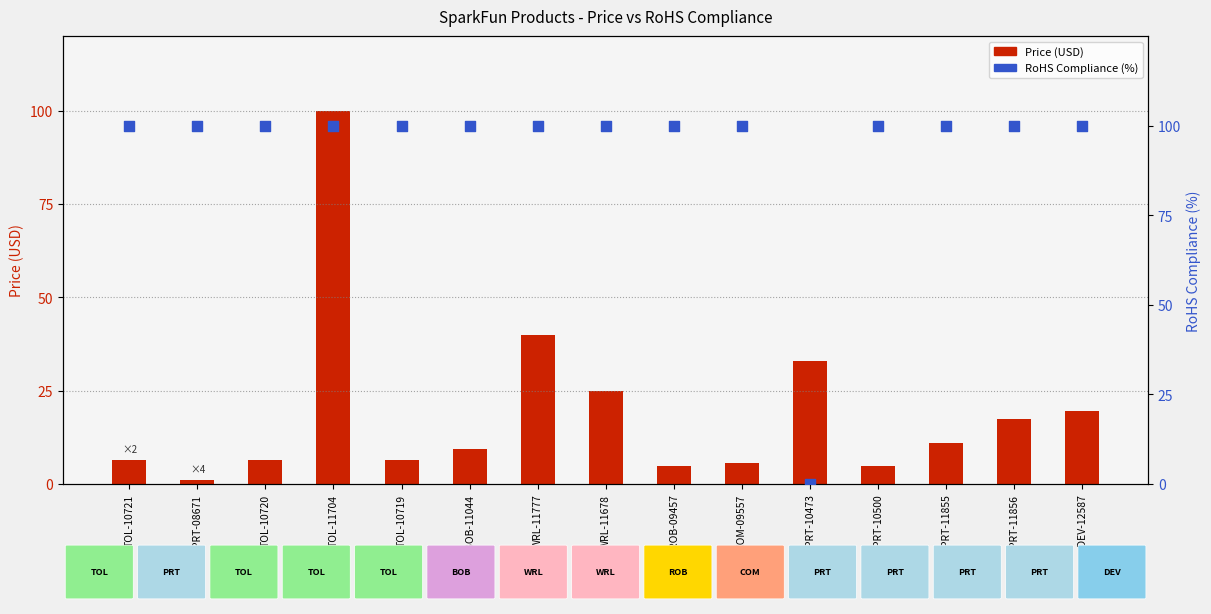

What are all the series names shown in the legend?

Price (USD), RoHS Compliance (%)